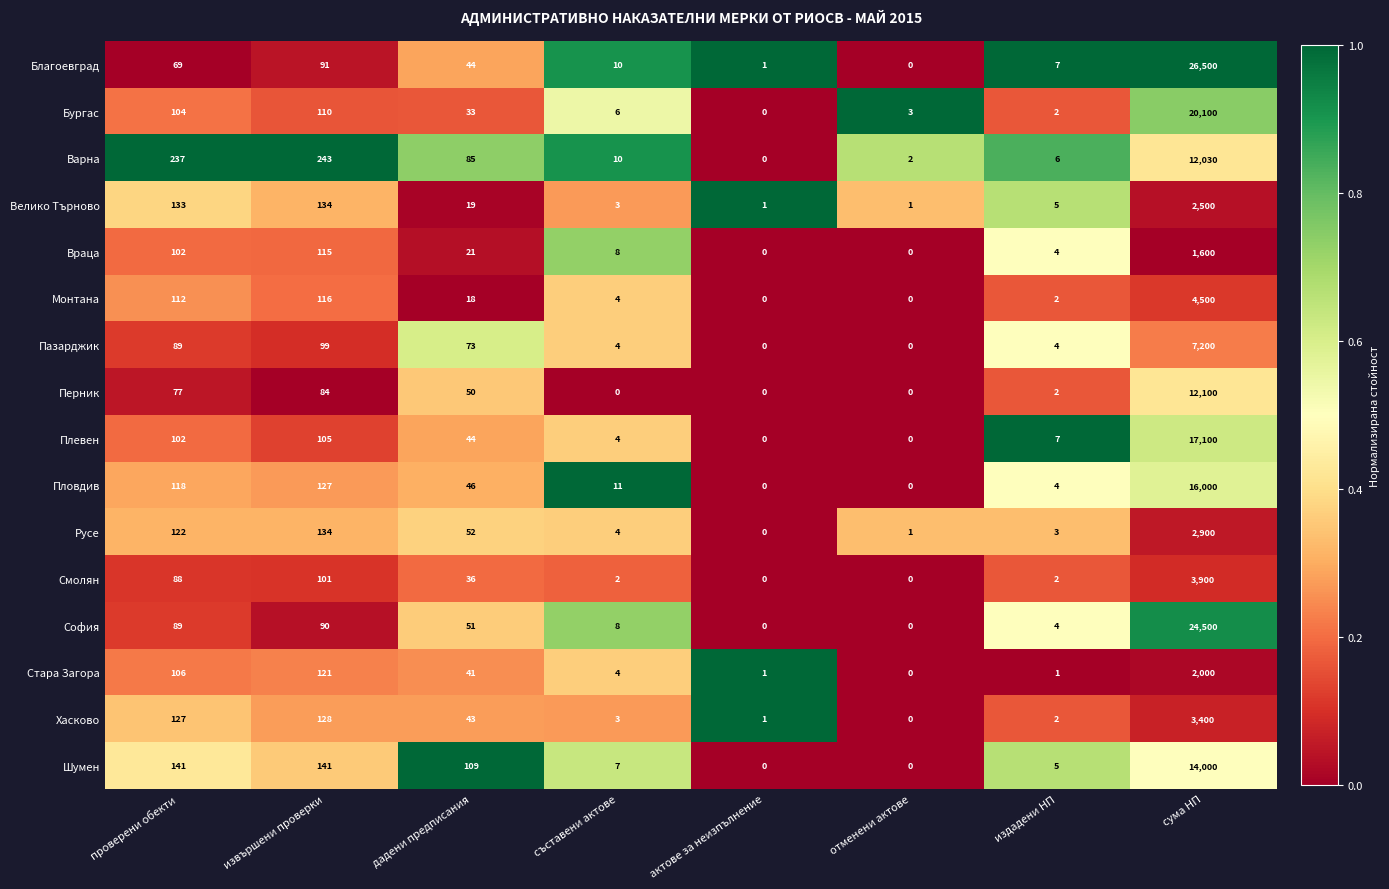

Rank the series by their maximum value, from lowest to highest.

Враца, Стара Загора, Велико Търново, Русе, Хасково, Смолян, Монтана, Пазарджик, Варна, Перник, Шумен, Пловдив, Плевен, Бургас, София, Благоевград